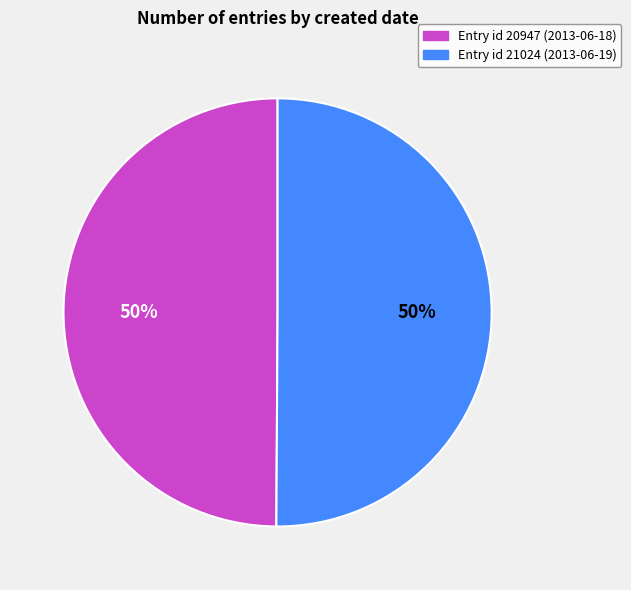

To the nearest percent, what is the average slice percentage?

50%